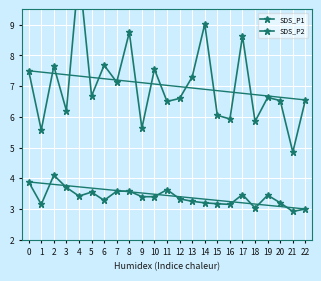

At 15, list the series in order from smallest to largest.

SDS_P2, SDS_P1